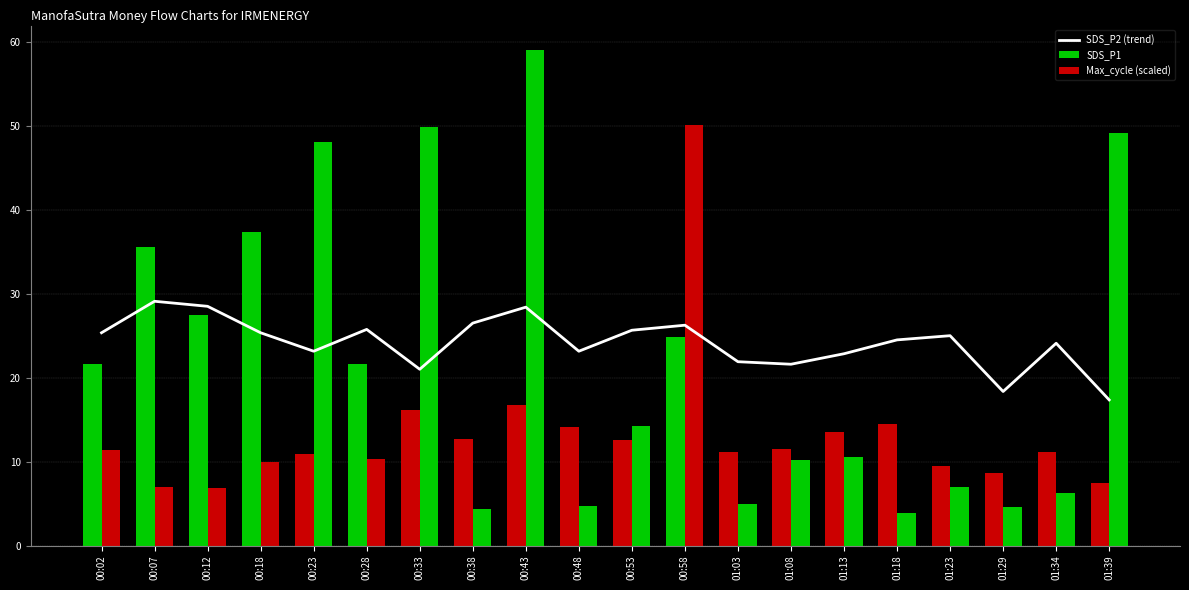

What is the greatest value displayed?

29.1